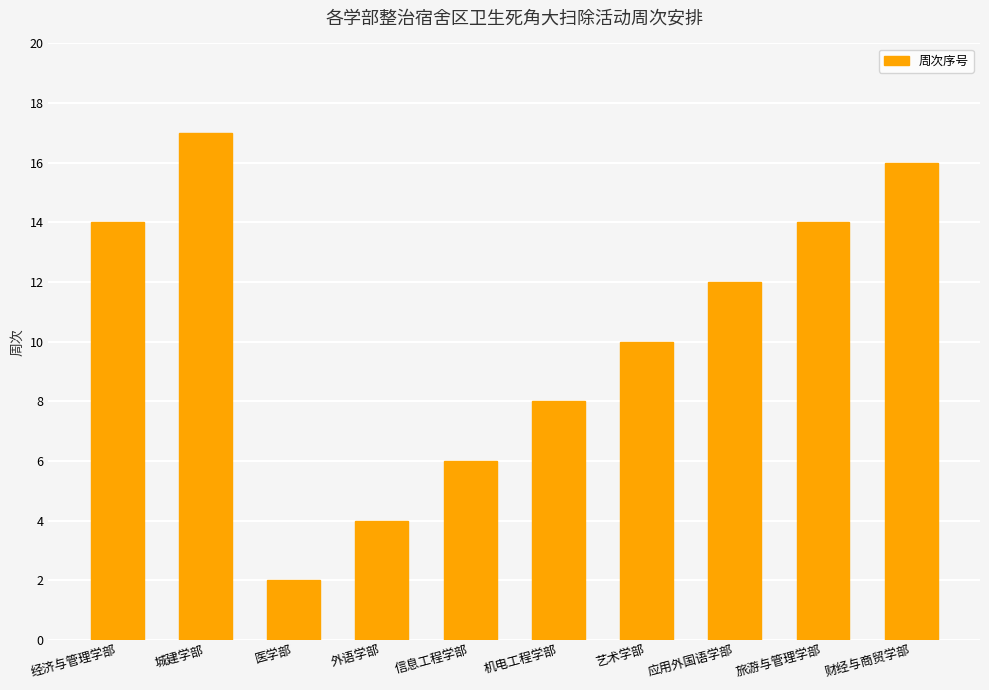

The chart shows a value of 4 at 外语学部. True or false?

True